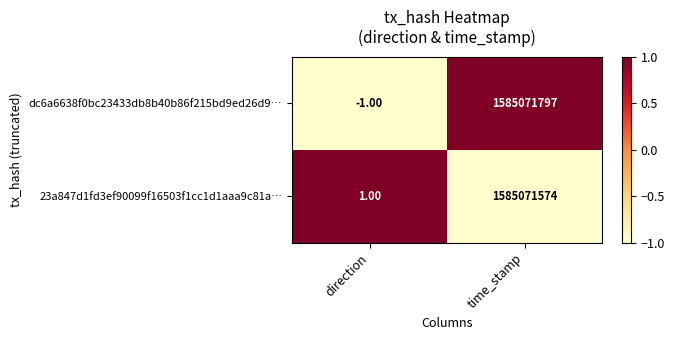

What is the greatest value displayed?

1585071797